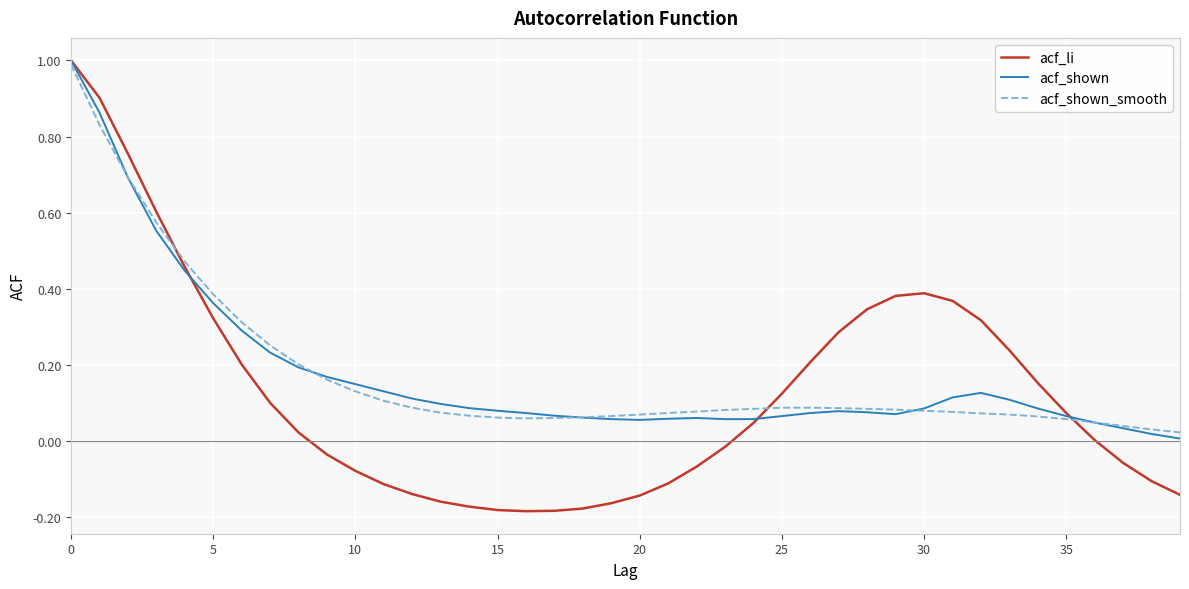

What is the maximum value for acf_shown?

1.0